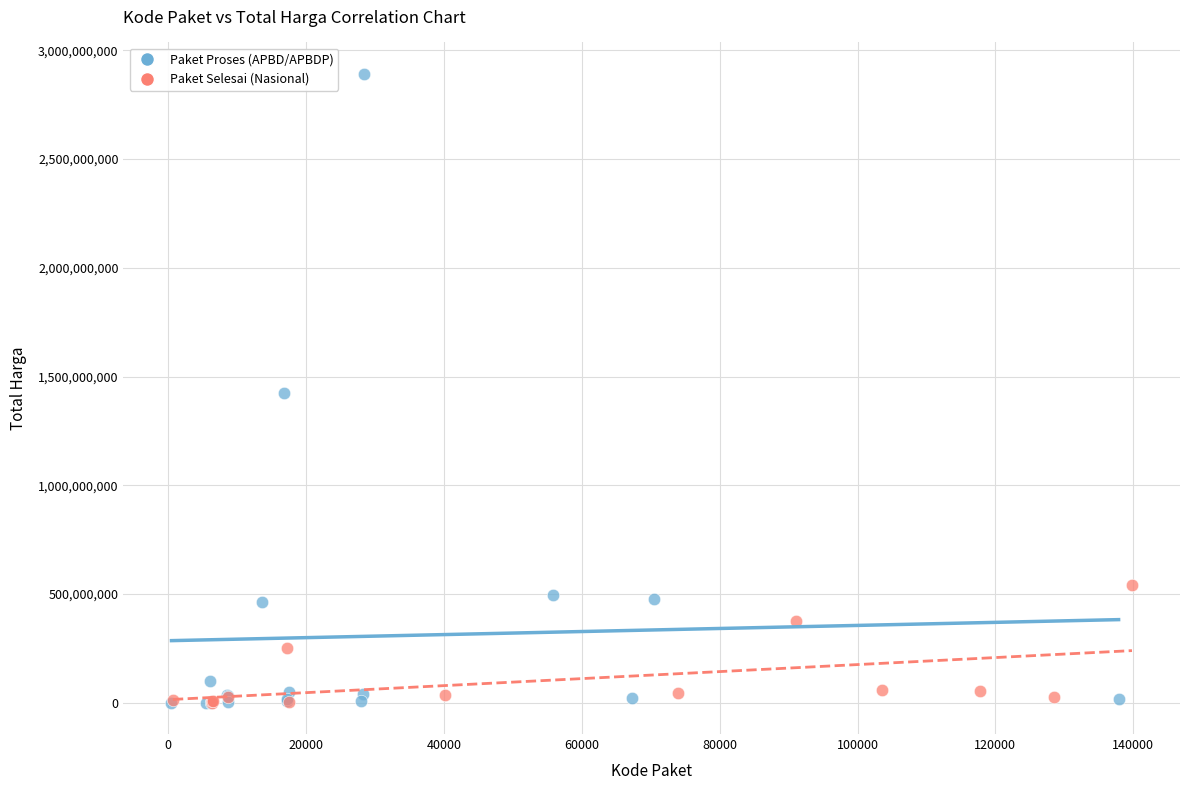

What are all the series names shown in the legend?

Paket Proses (APBD/APBDP), Paket Selesai (Nasional)